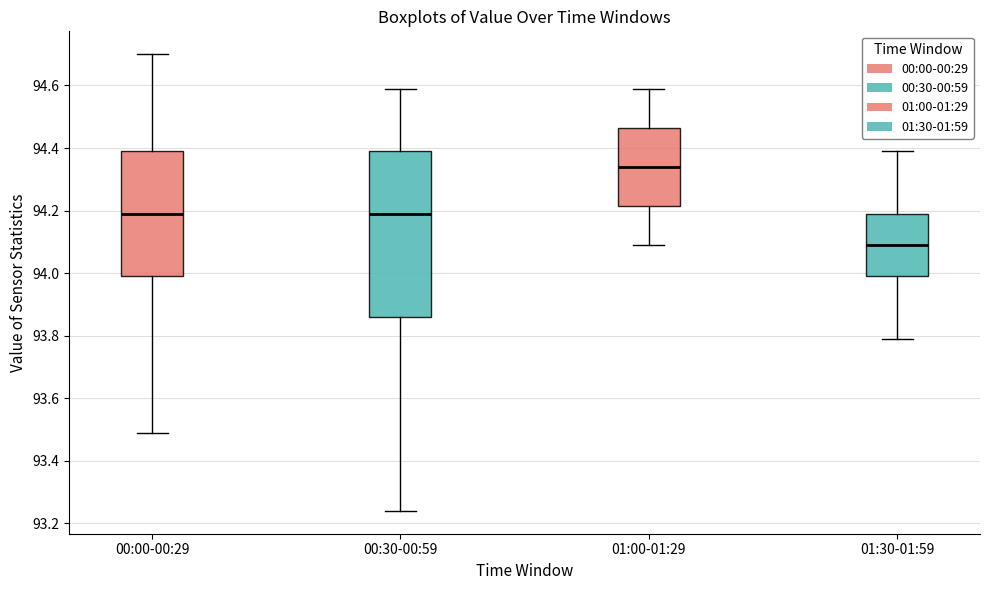

Reading left to right, transcribe this box plot: for each box, give where its median line is, the range the box spans, and where its two whiskers end, as read against the y-axis. The values are not printed on the chart, so give them approximately, as read against the axis.

00:00-00:29: median 94.20, box 94.00 to 94.40, whiskers 93.50 to 94.70
00:30-00:59: median 94.20, box 93.86 to 94.40, whiskers 93.24 to 94.60
01:00-01:29: median 94.34, box 94.22 to 94.46, whiskers 94.10 to 94.60
01:30-01:59: median 94.10, box 94.00 to 94.20, whiskers 93.80 to 94.40